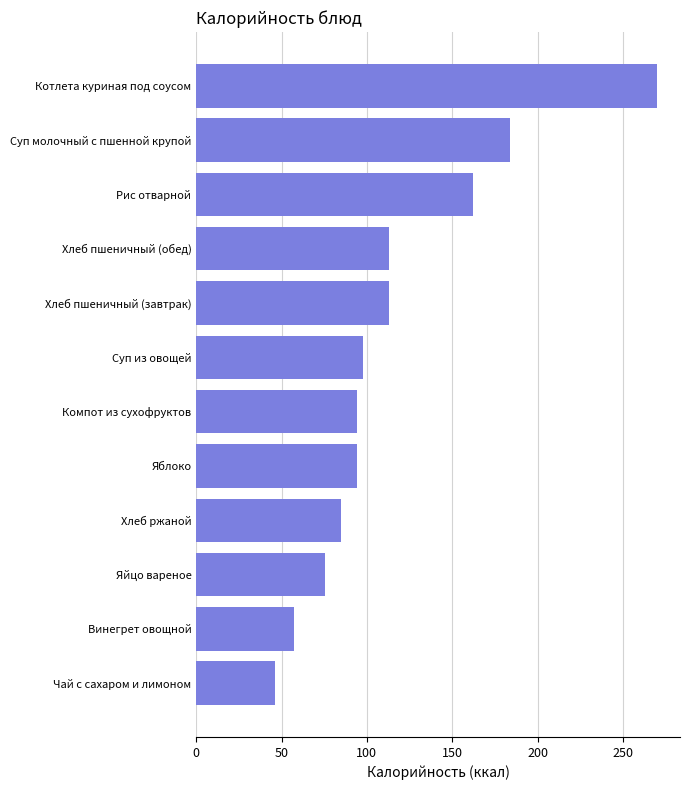

Reading bottom to top, list all the values displayed in this chart.

46.0	57.0	75.4	85.0	94.0	94.0	98.0	113.0	113.0	162.0	184.0	270.0